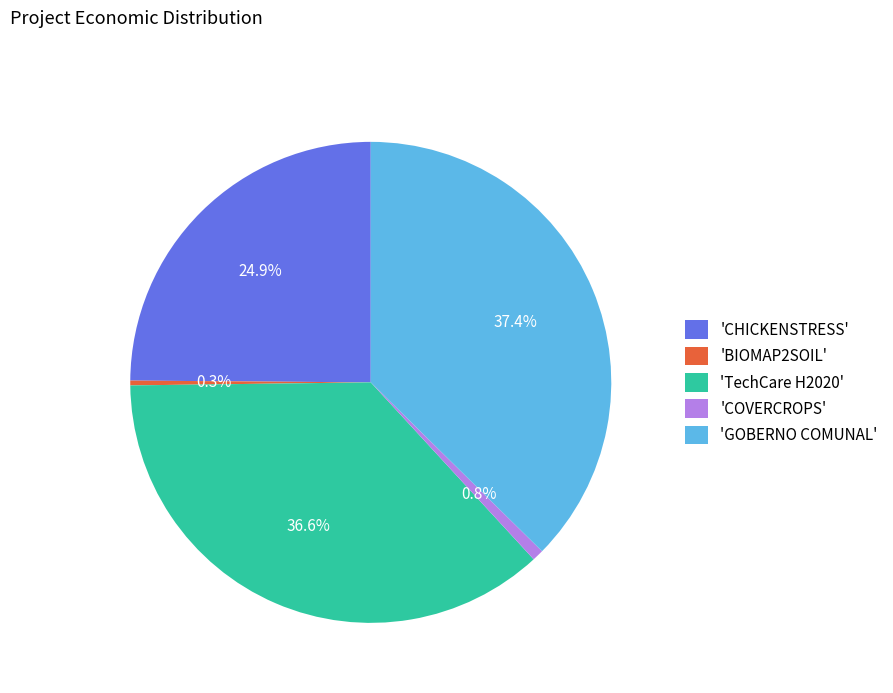

Which category has the biggest portion of the pie?

'GOBERNO COMUNAL'